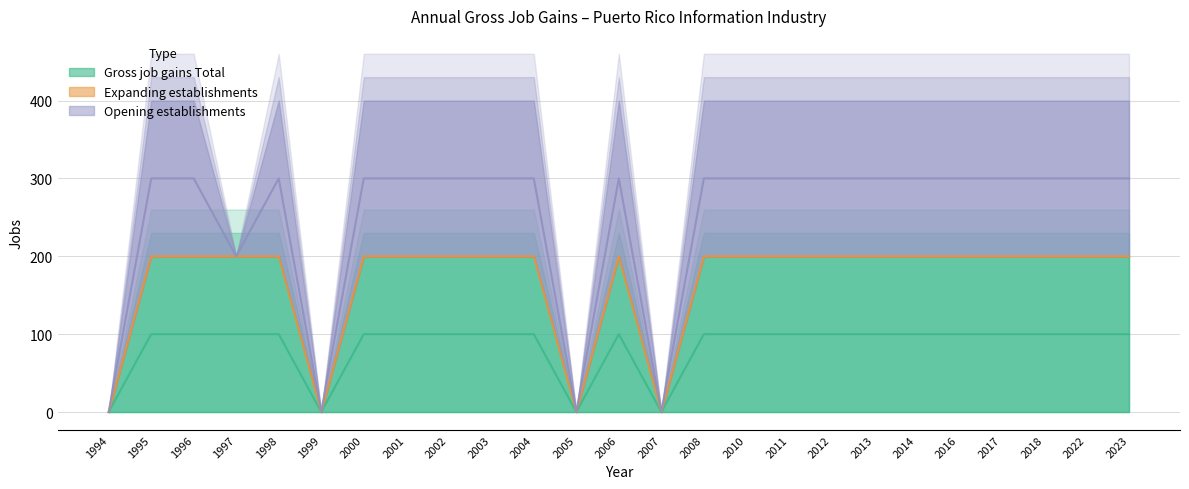

True or false: Opening establishments has a value of 277 at 2006.

False